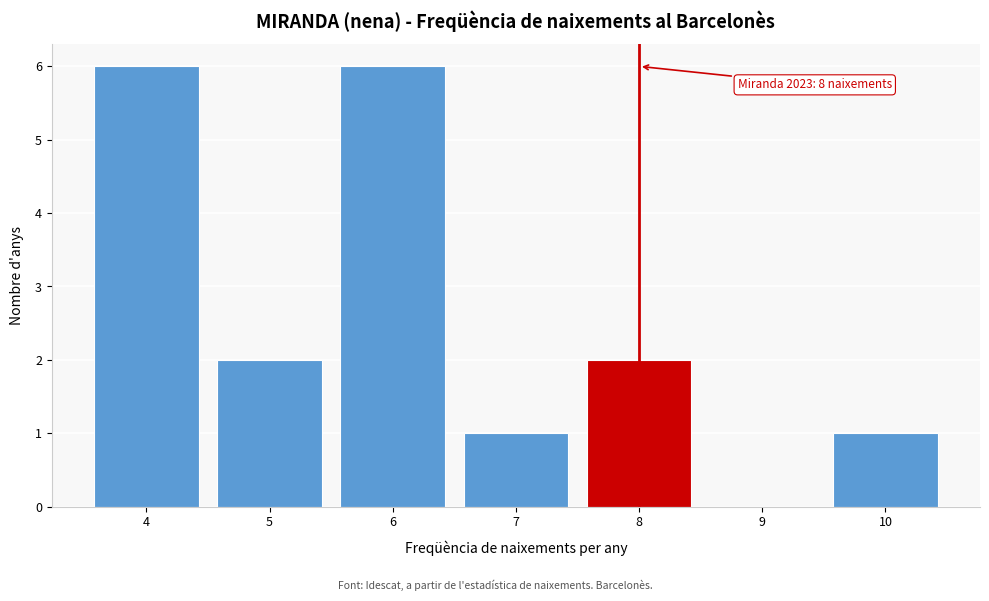

Reading right to left, list all the values displayed in this chart.

10=1	9=0	8=2	7=1	6=6	5=2	4=6